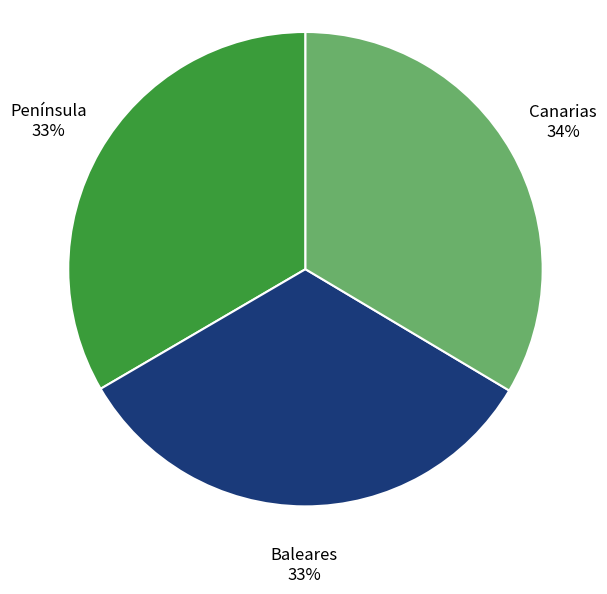

The Baleares slice represents 19% of the pie. True or false?

False